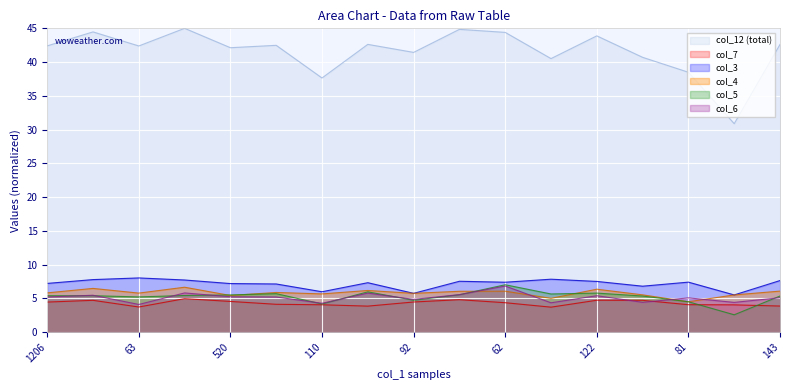

What is the value of the col_7 point at the 8th from the left?

3.9